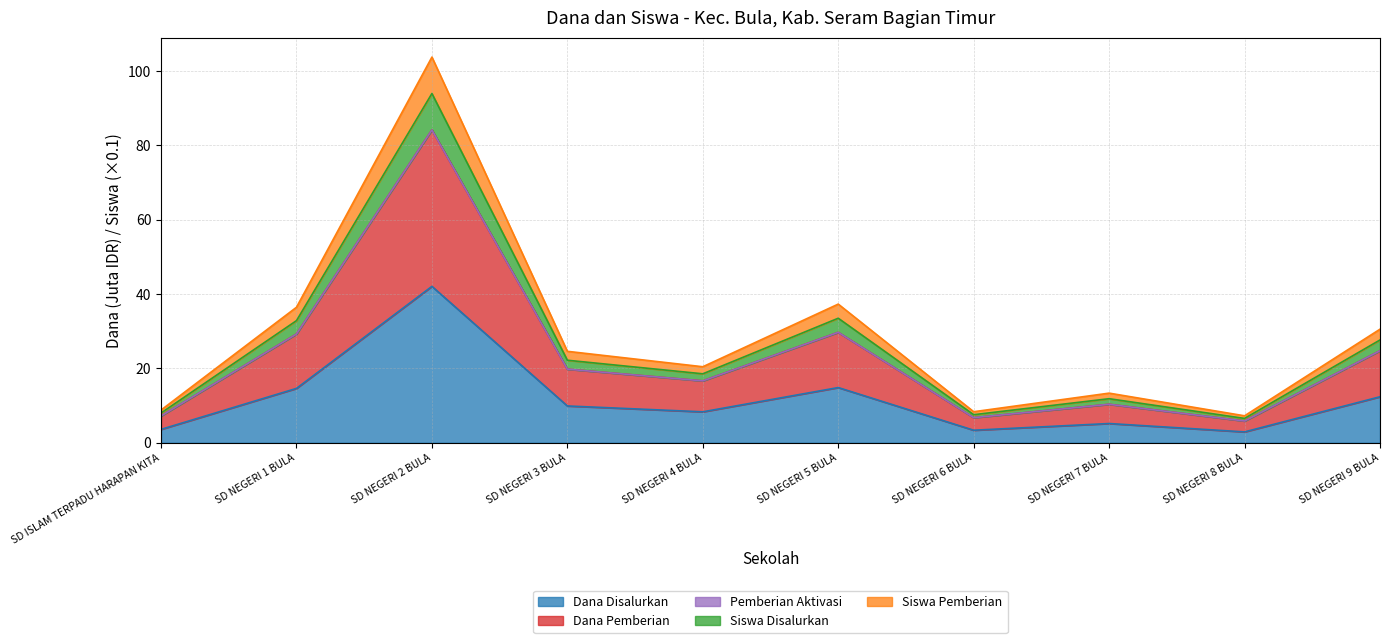

Which has a higher value, SD NEGERI 5 BULA or SD NEGERI 2 BULA?

SD NEGERI 2 BULA